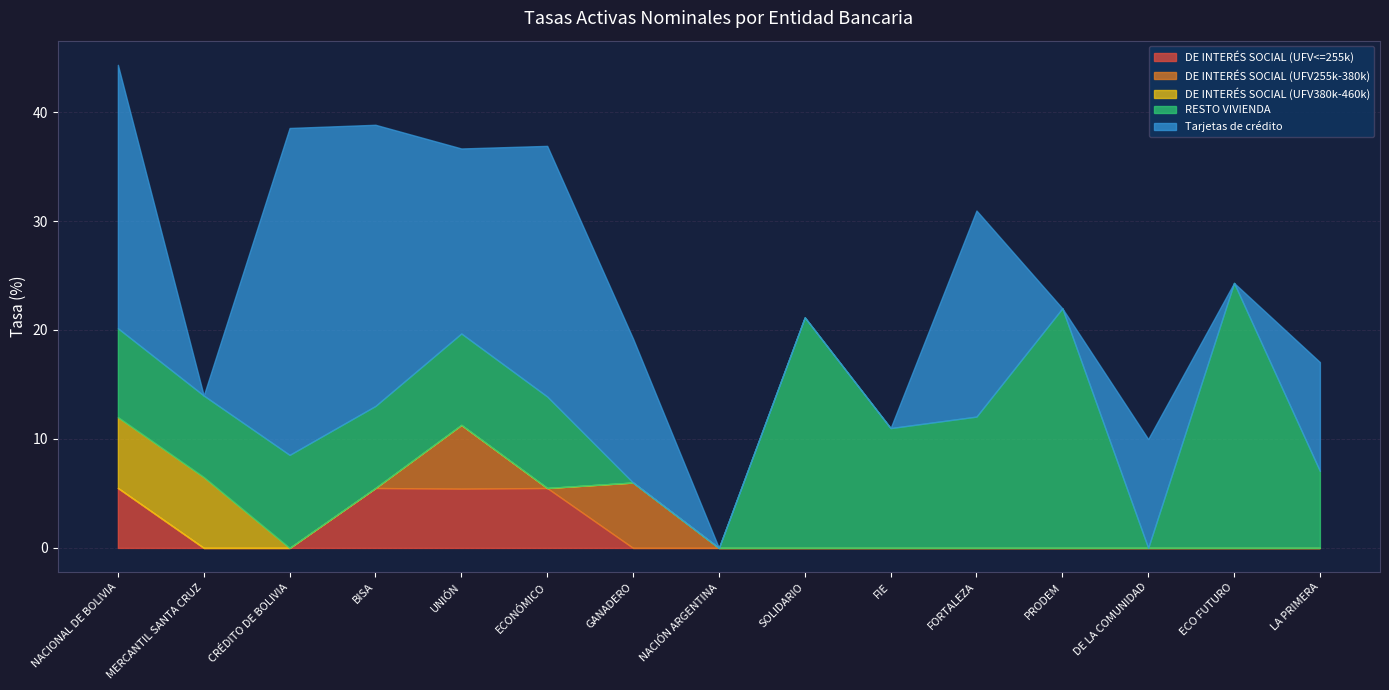

Reading left to right, list all the values displayed in this chart.

DE INTERÉS SOCIAL (UFV<=255k): 5.5	0.0	0.0	5.5	5.4	5.5	0.0	0.0	0.0	0.0	0.0	0.0	0.0	0.0	0.0
DE INTERÉS SOCIAL (UFV255k-380k): 0.0	0.0	0.0	0.0	5.8	0.0	6.0	0.0	0.0	0.0	0.0	0.0	0.0	0.0	0.0
DE INTERÉS SOCIAL (UFV380k-460k): 6.5	6.5	0.0	0.0	0.0	0.0	0.0	0.0	0.0	0.0	0.0	0.0	0.0	0.0	0.0
RESTO VIVIENDA: 8.2	7.5	8.5	7.5	8.4	8.4	0.0	0.0	21.2	11.0	12.1	22.0	0.0	24.3	7.1
Tarjetas de crédito: 24.2	0.0	30.0	25.8	17.0	23.0	13.2	0.0	0.0	0.0	18.9	0.0	10.0	0.0	10.0